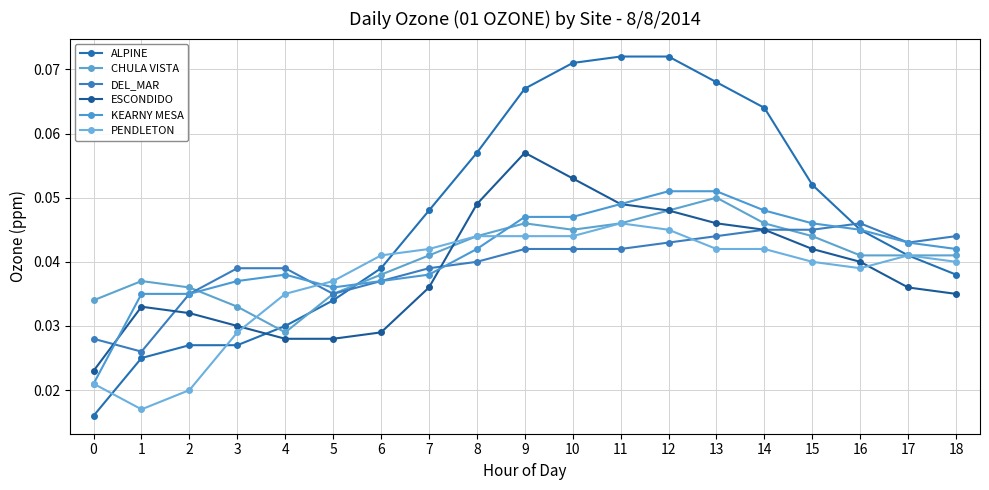

Count the number of categories in the chart.

19